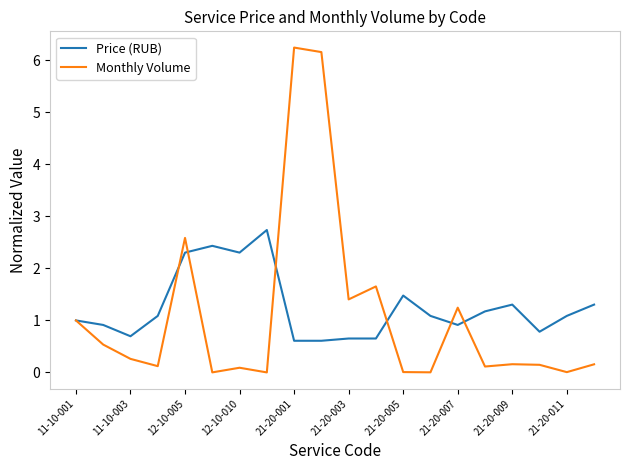

At how many categories does at least one series exceed 0?

20